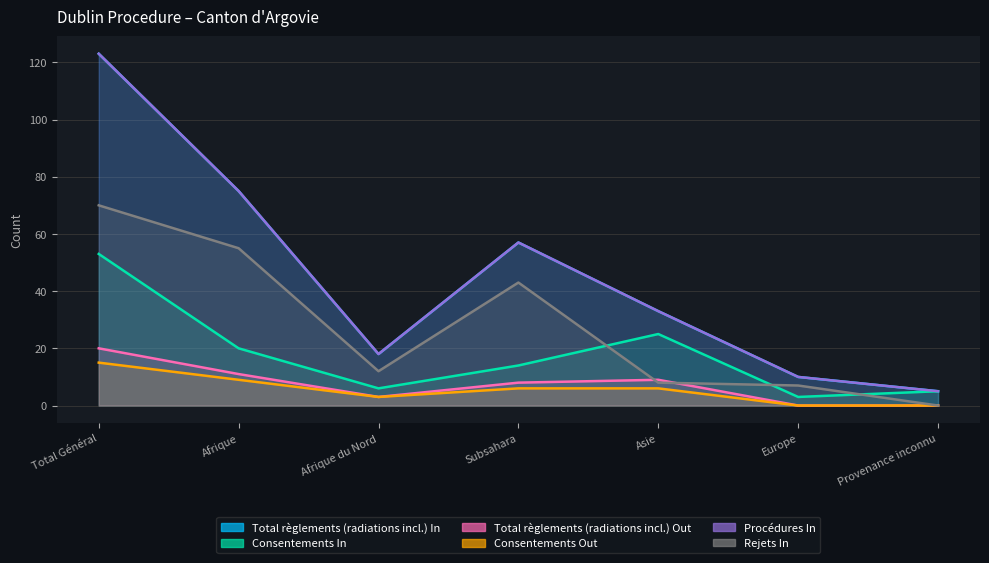

At which category does Consentements In reach its first local peak?

Asie